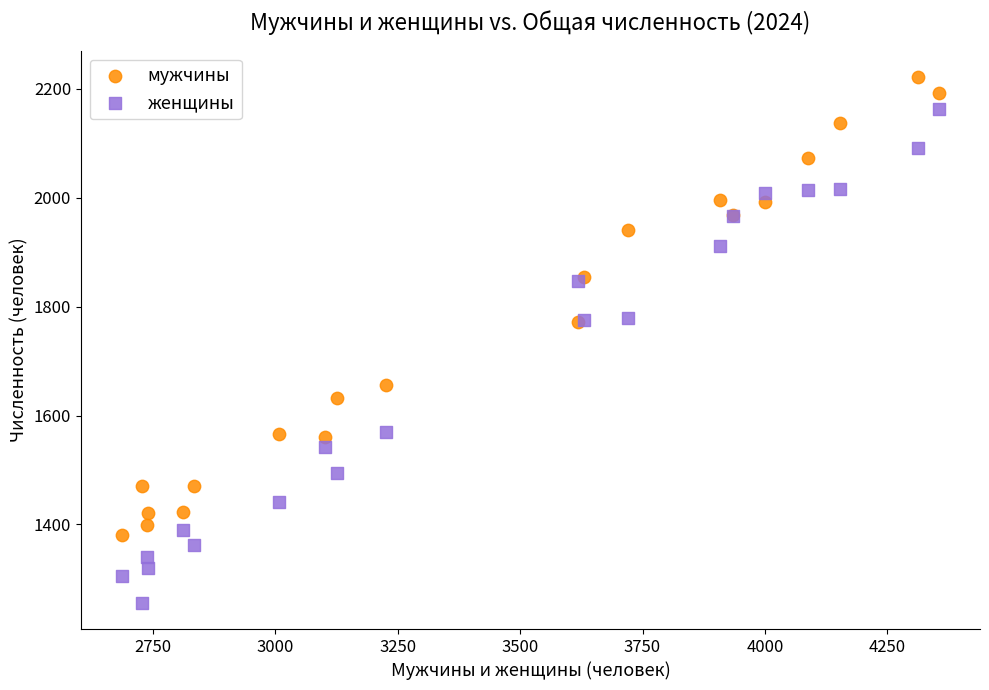

Which series contains the highest Y value?

мужчины